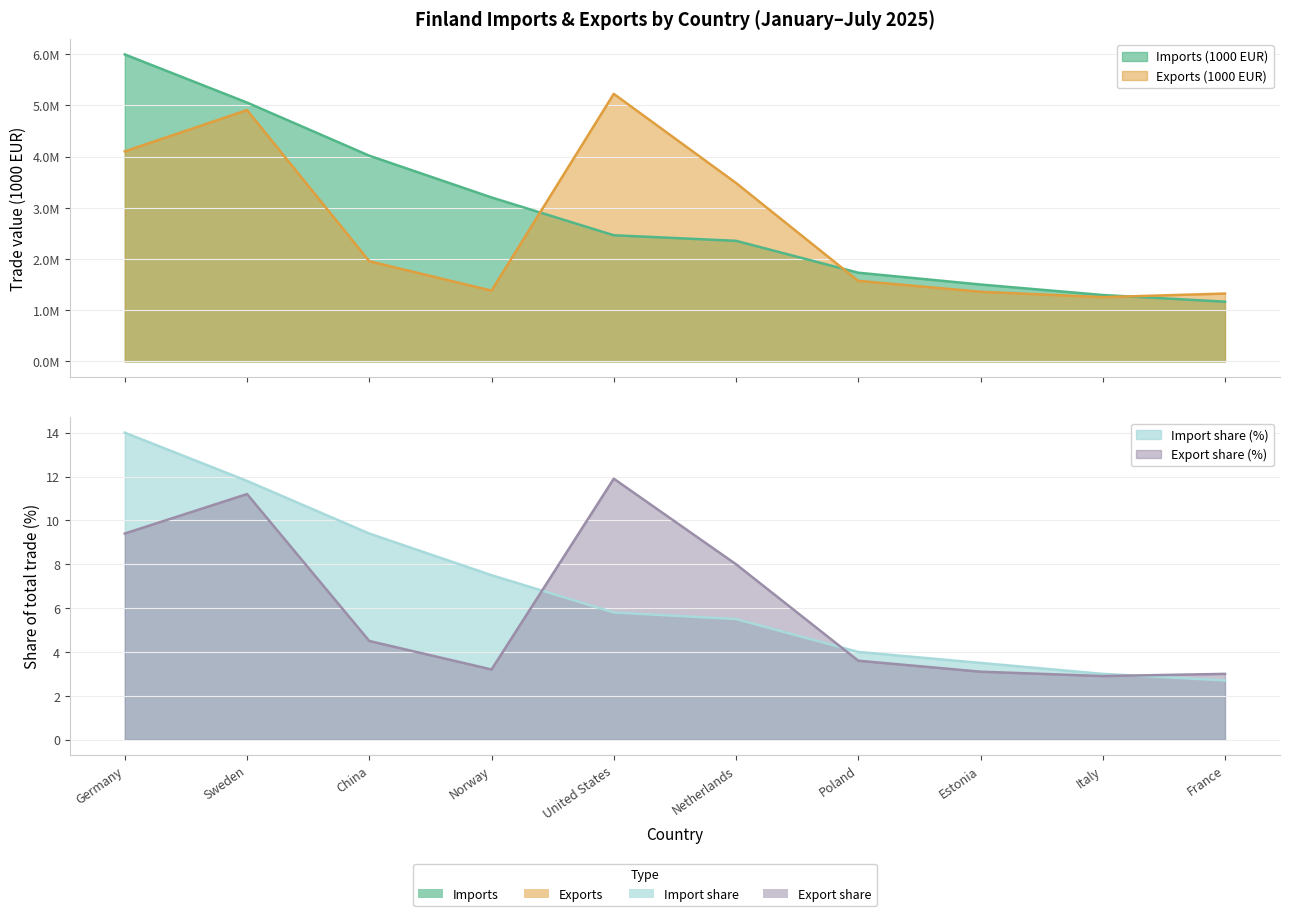

What is the sum of all Import share (%) values?

67.2